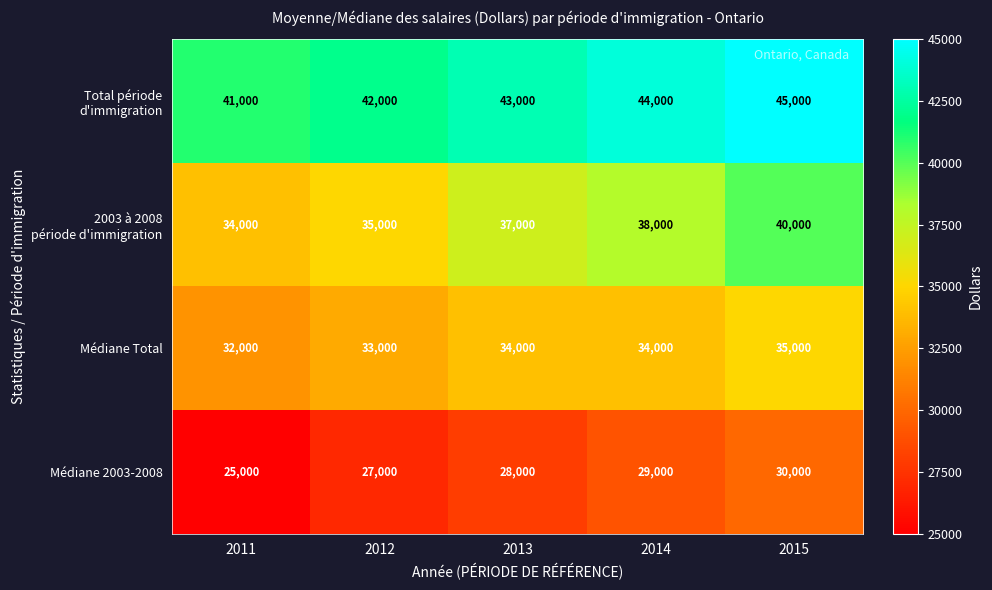

At which category is the sum across all series the highest?

2015